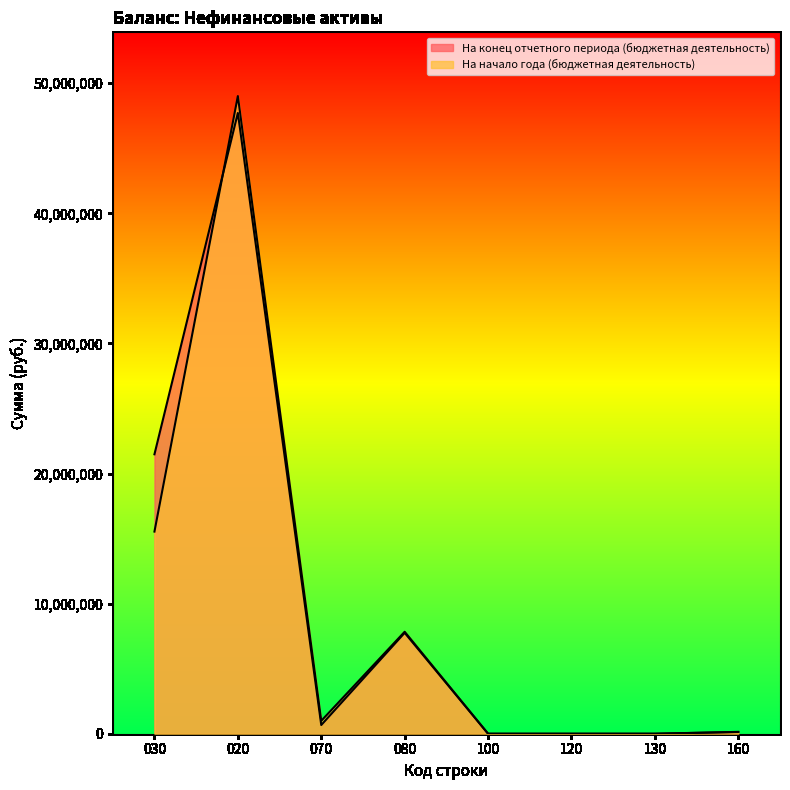

What is the average value of the На начало года (бюджетная деятельность) series?

9190137.8